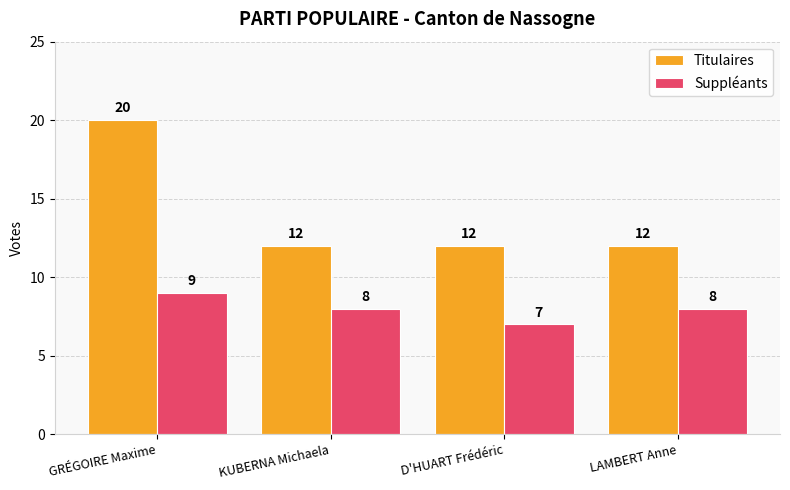

What is the label of the 2nd bar from the left?

KUBERNA Michaela